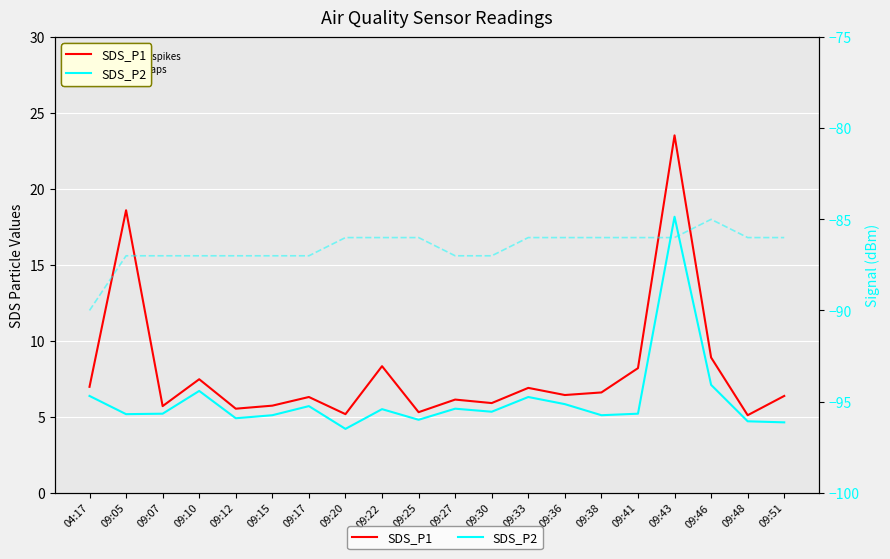

At which label is SDS_P1 closest to 14?

09:05